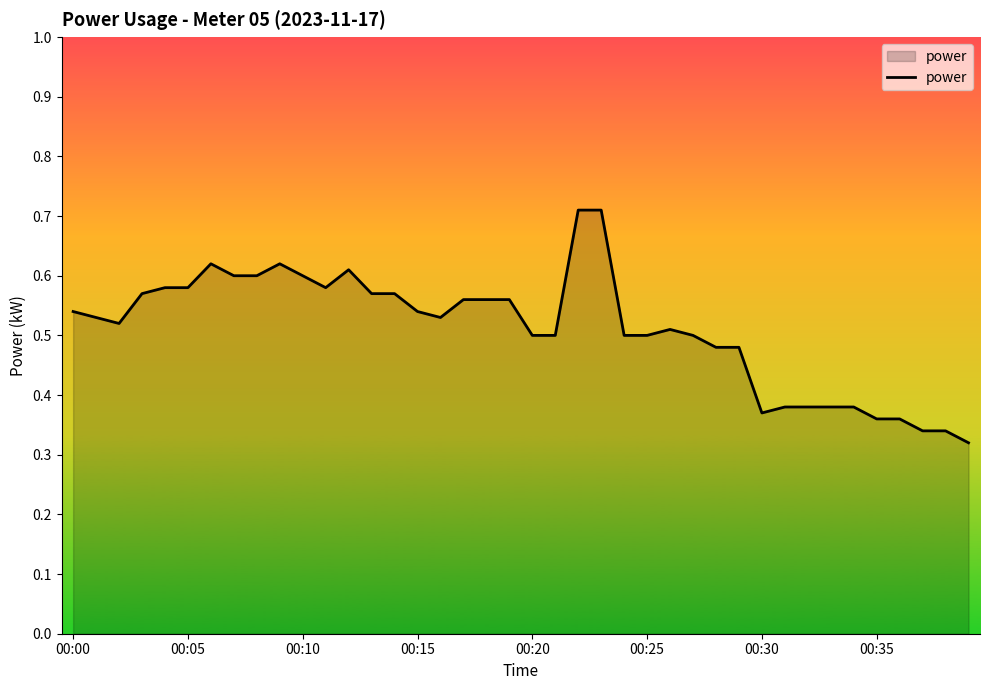

What is the label of the 23rd point from the left?

22